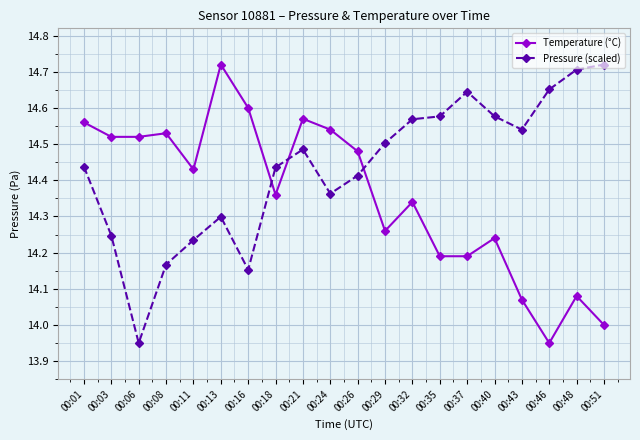

At how many categories does at least one series exceed 14?

20